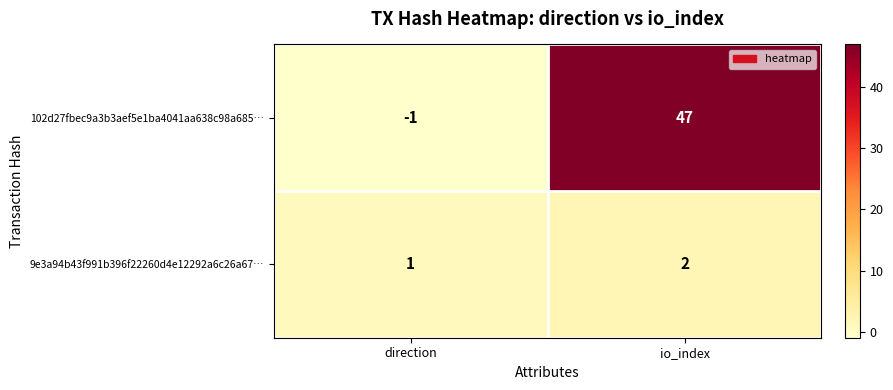

Which series has the widest spread of values?

102d27fbec9a3b3aef5e1ba4041aa638c98a685…